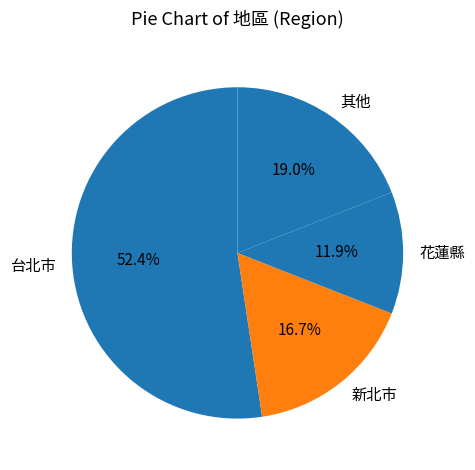

The 台北市 slice represents 52% of the pie. True or false?

True